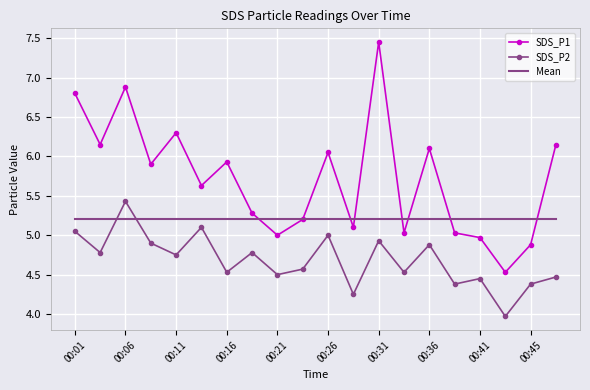

List the series in order of their peak value, lowest first.

SDS_P2, SDS_P1